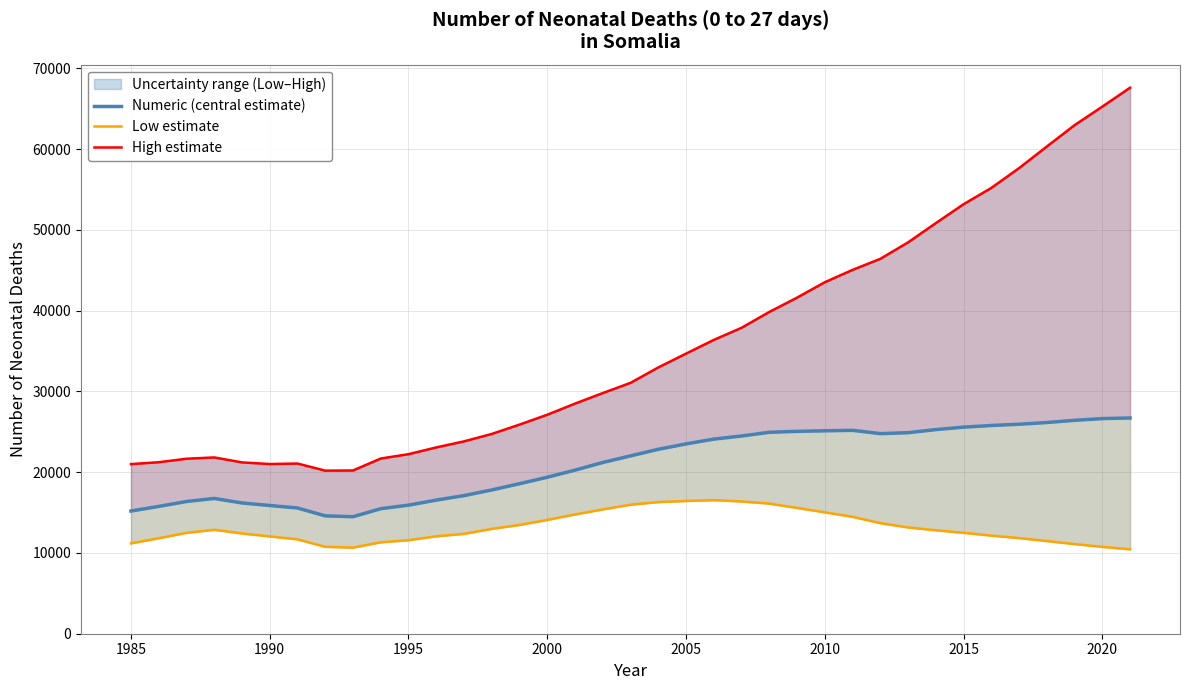

True or false: High estimate and Low estimate cross at least once.

False